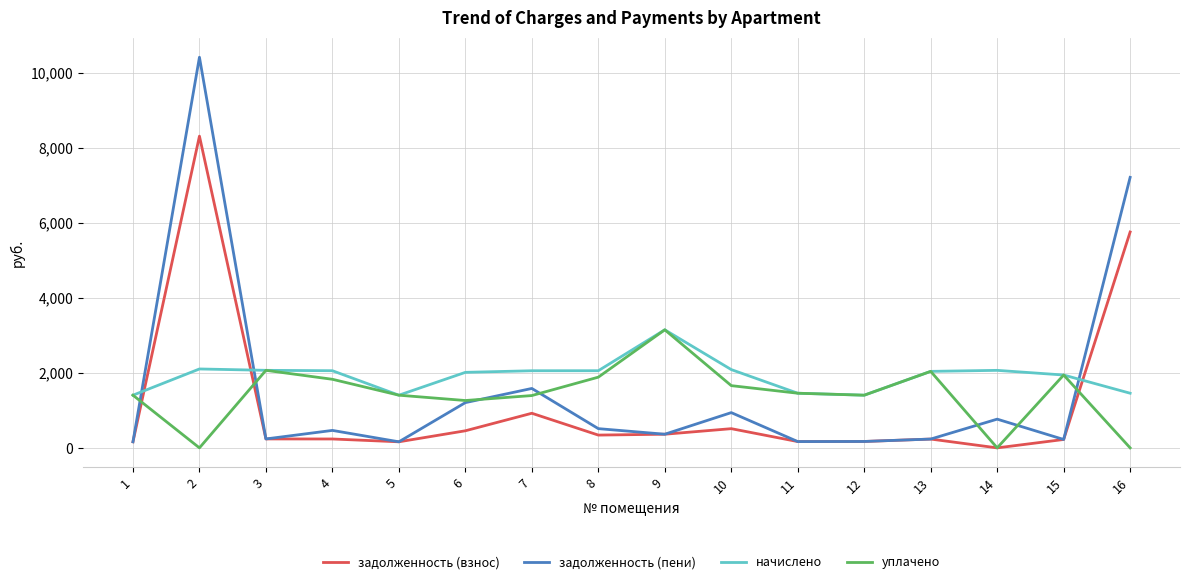

The уплачено series shows 0.0 at 2. True or false?

True